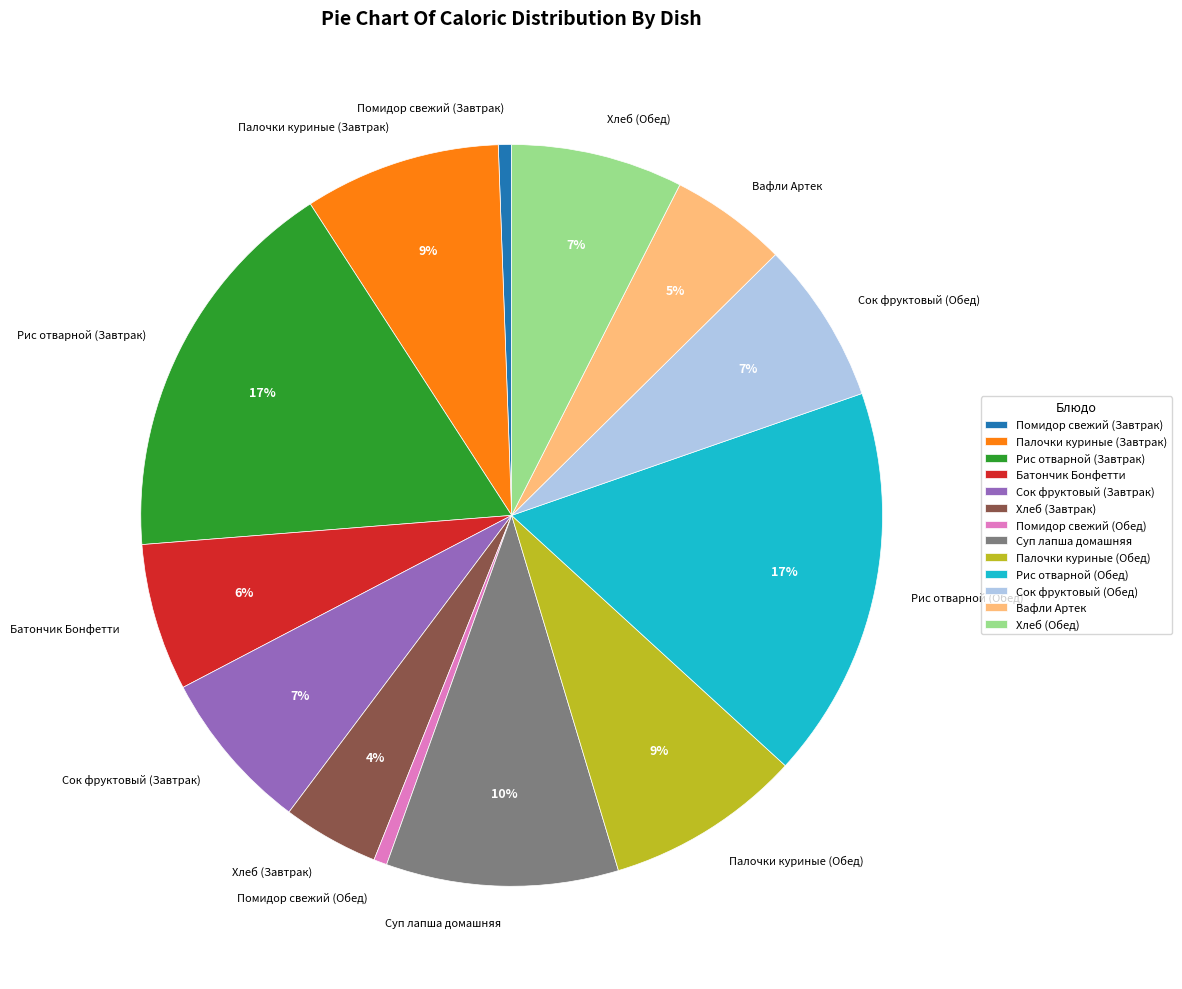

To the nearest percent, what is the combined percentage of Вафли Артек and Помидор свежий (Завтрак)?

6%